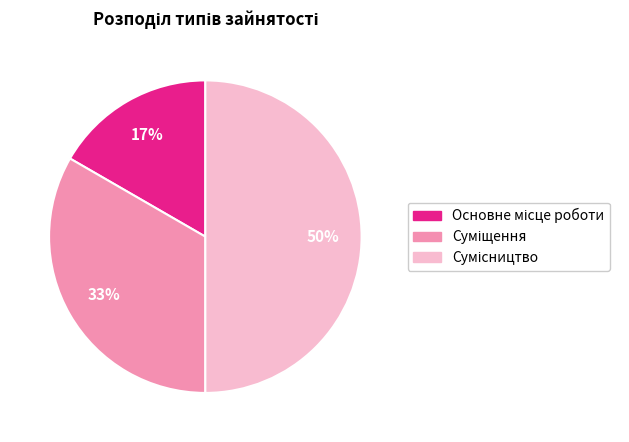

Count the number of slices in the pie.

3